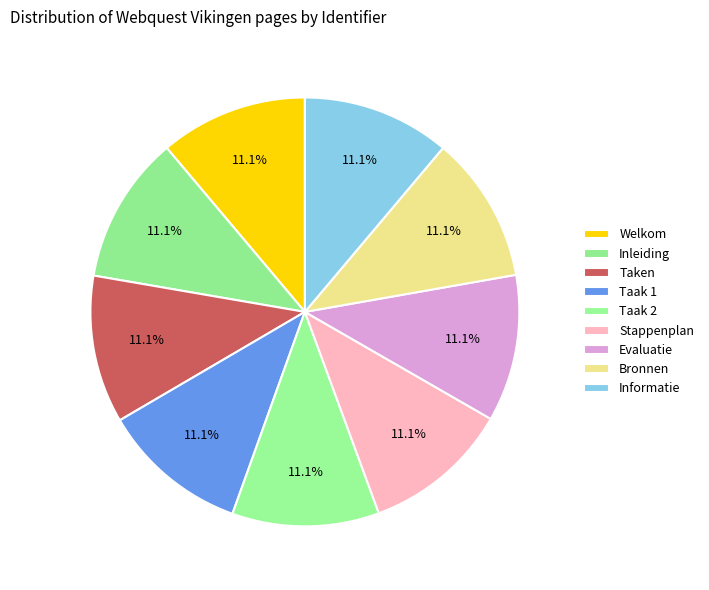

How many slices are in this pie chart?

9